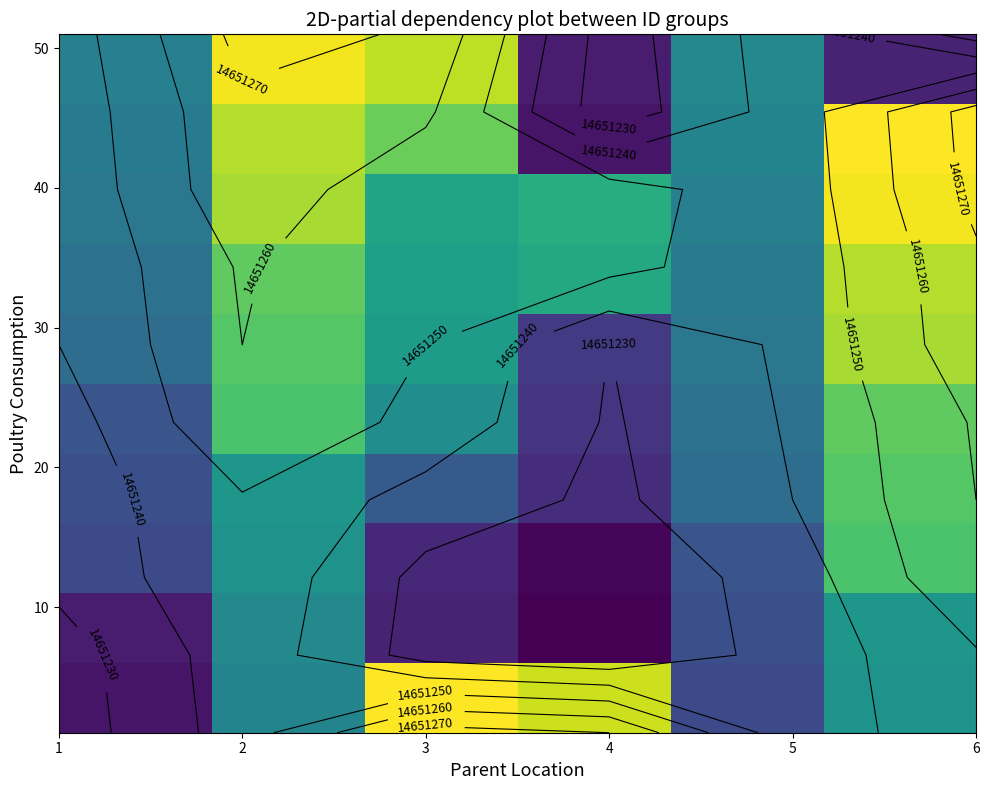

What is the greatest value displayed?

14651274